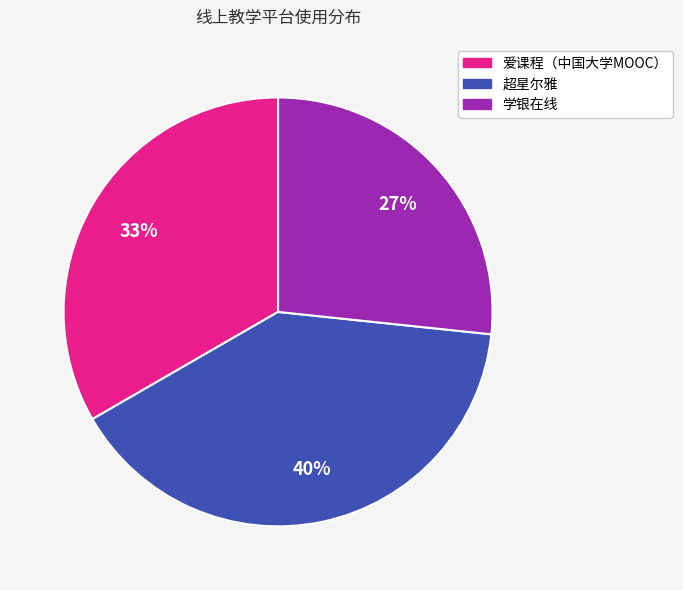

Between 超星尔雅 and 爱课程（中国大学MOOC）, which is larger?

超星尔雅